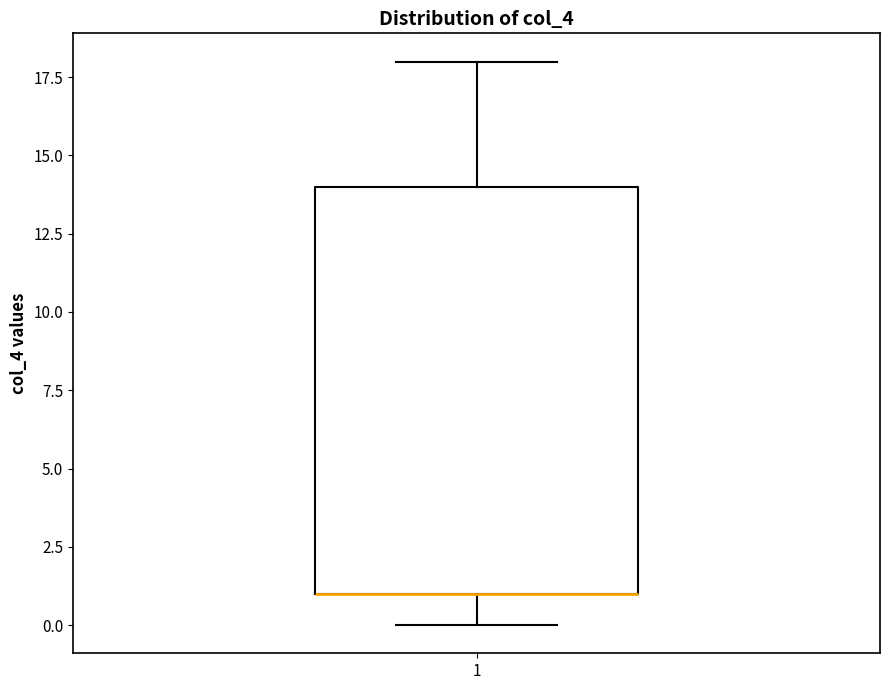

Transcribe this box plot: give where the median line is, the range the box spans, and where the two whiskers end, as read against the y-axis. The values are not printed on the chart, so give them approximately, as read against the axis.

median 1 (drawn on the box's lower edge), box 1 to 14, whiskers 0 to 18